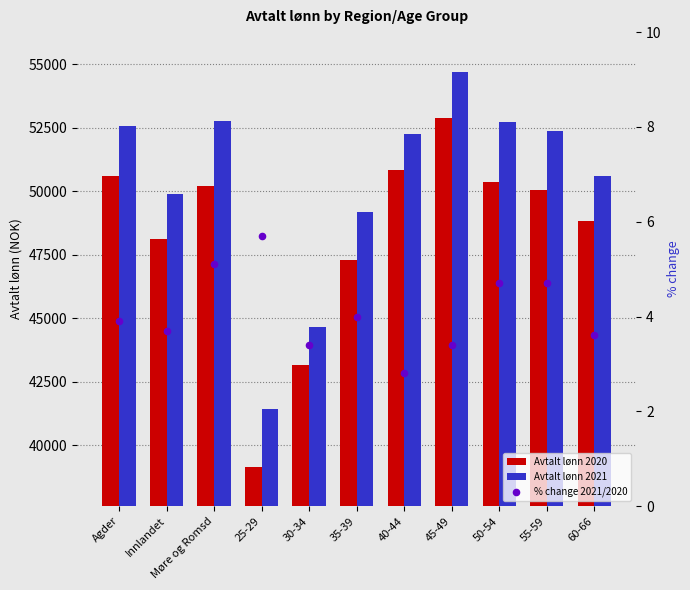

What are all the series names shown in the legend?

Avtalt lønn 2020, Avtalt lønn 2021, % change 2021/2020